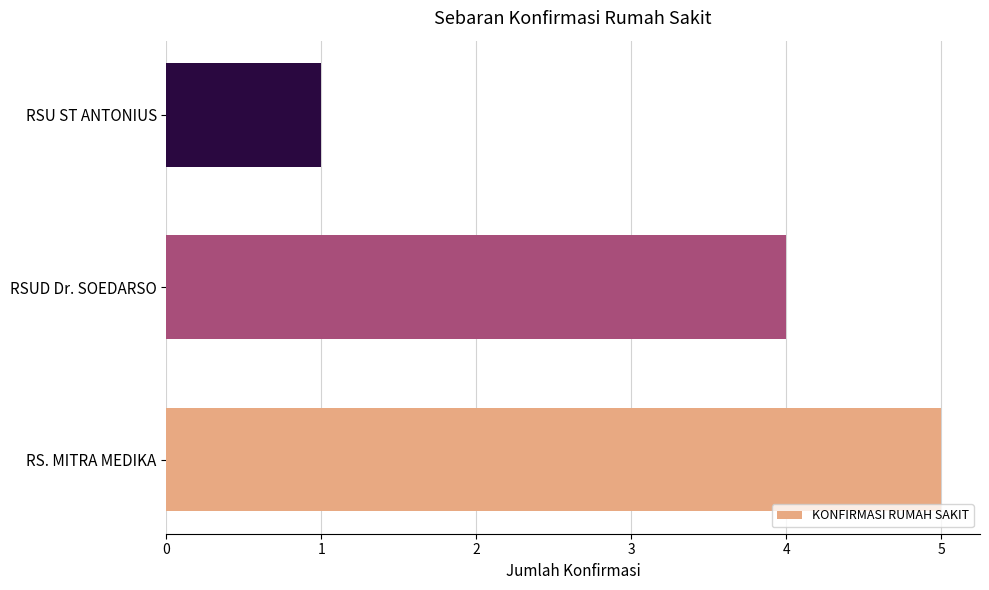

List the labels in order of value, largest first.

RS. MITRA MEDIKA, RSUD Dr. SOEDARSO, RSU ST ANTONIUS